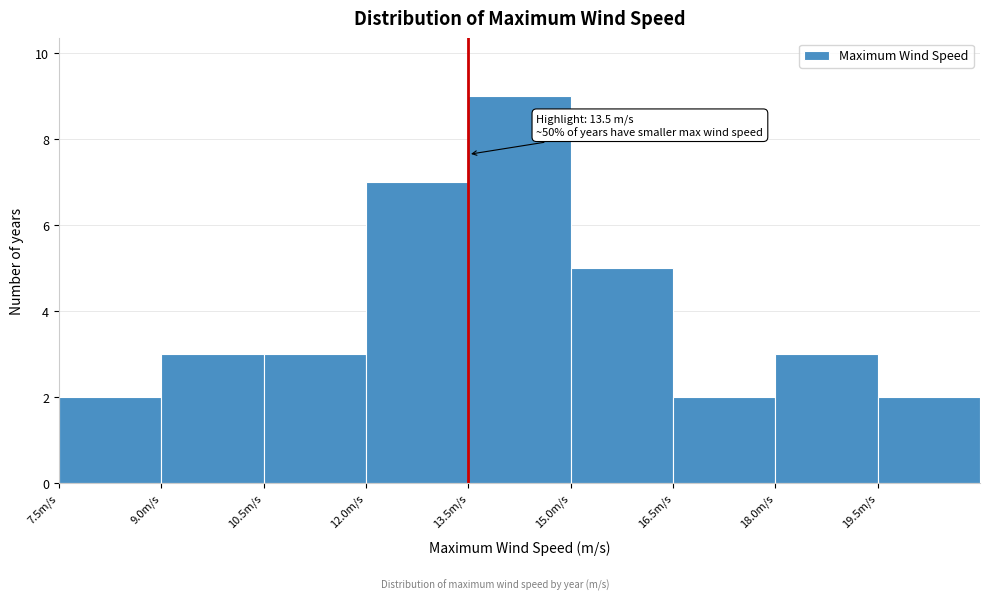

Which range on the x-axis has the tallest bar?

13.5 to 15.0